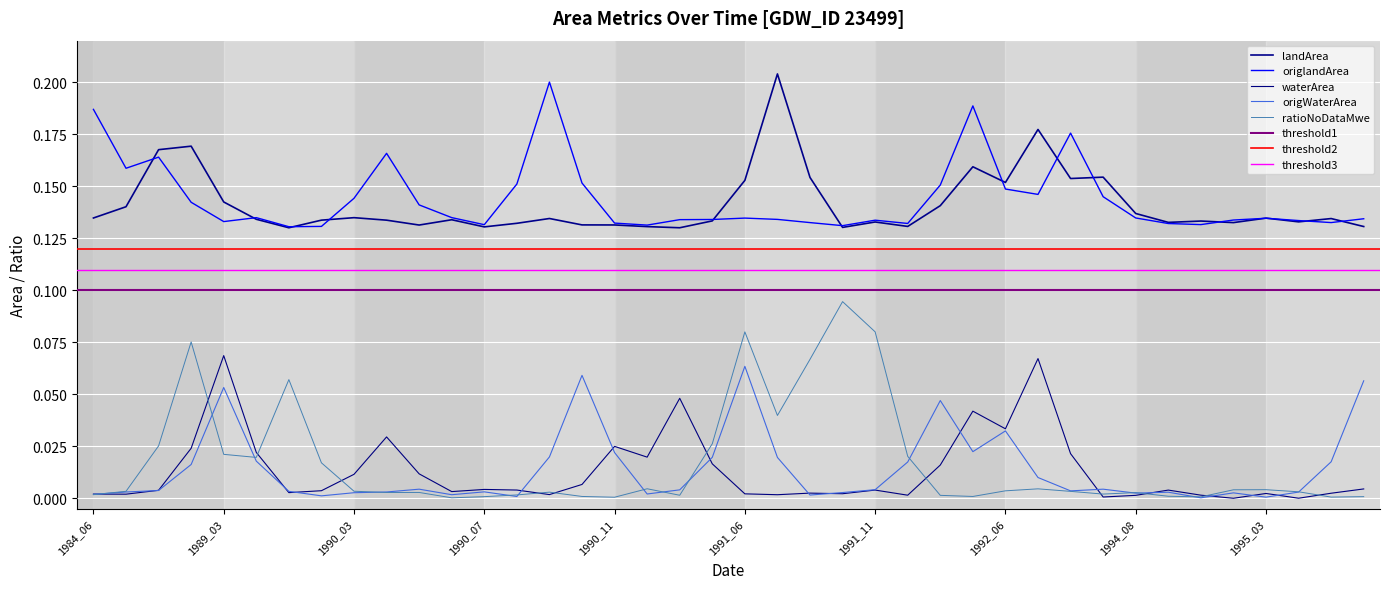

True or false: origWaterArea and landArea intersect in this chart.

False